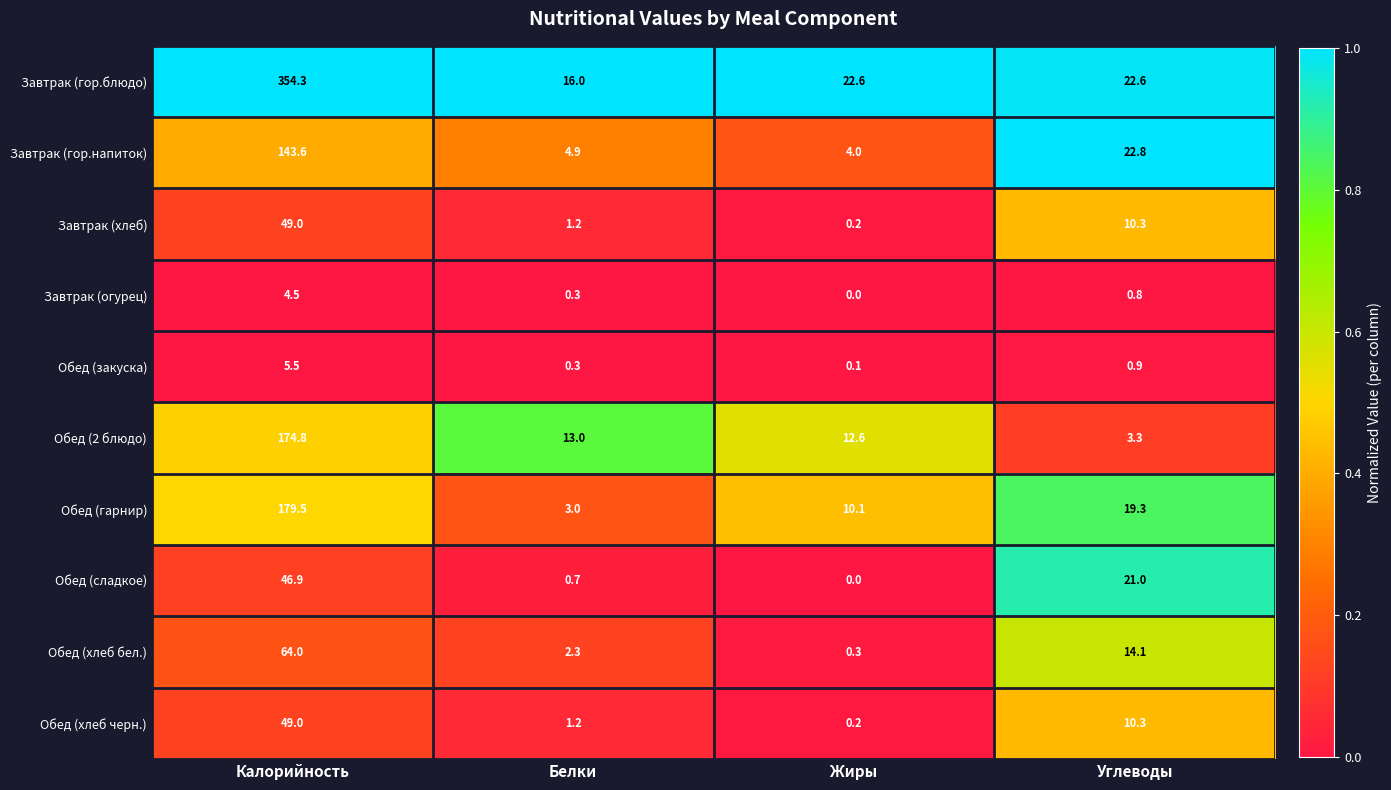

What is the difference between the maximum and second lowest values in the Завтрак (хлеб) series?

47.8